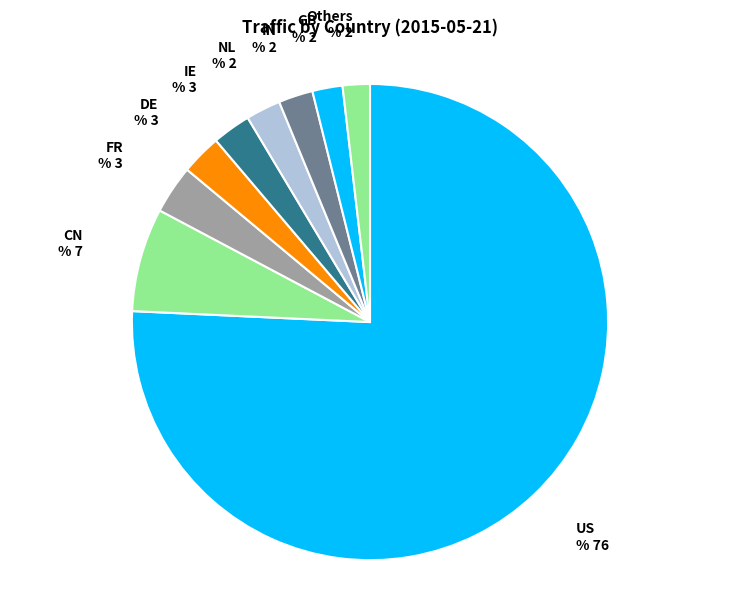

The FR slice represents 3% of the pie. True or false?

True